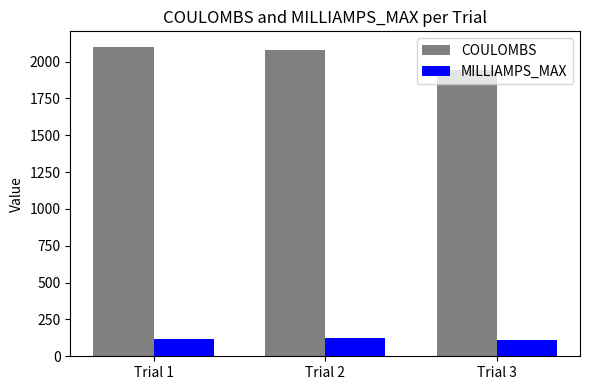

The COULOMBS series shows 1143.0 at Trial 3. True or false?

False